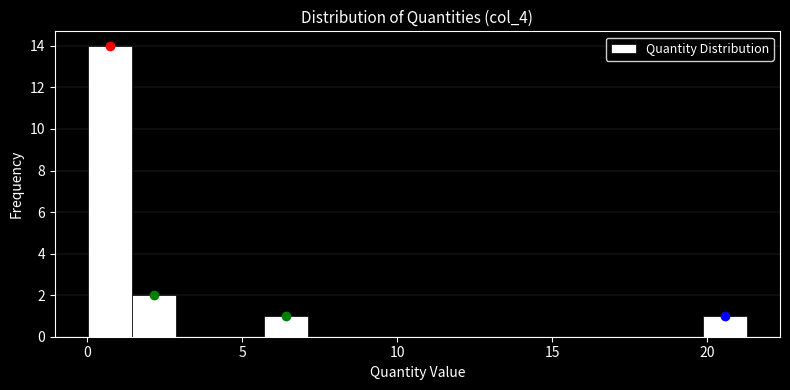

Around what value on the x-axis is the tallest bar? Give the approximate position of its centre, as read against the axis.

0.5